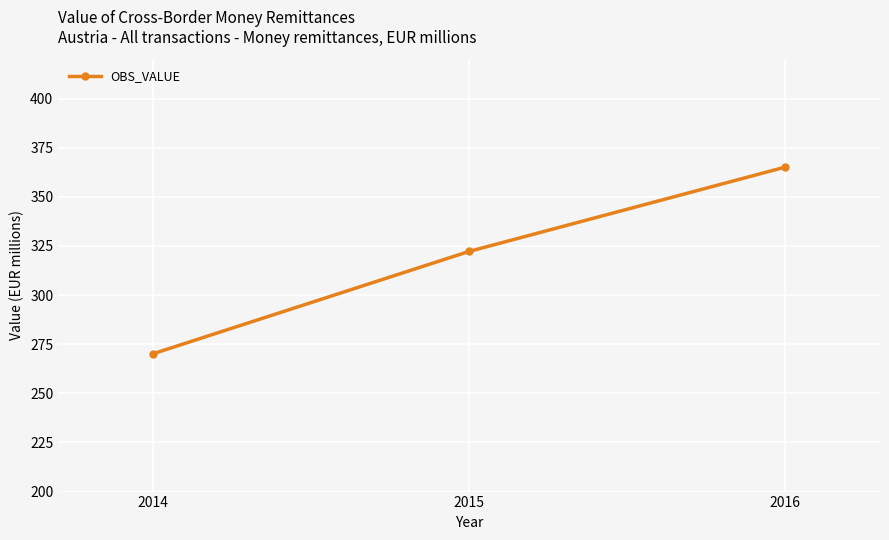

List the labels in order of value, largest first.

2016, 2015, 2014